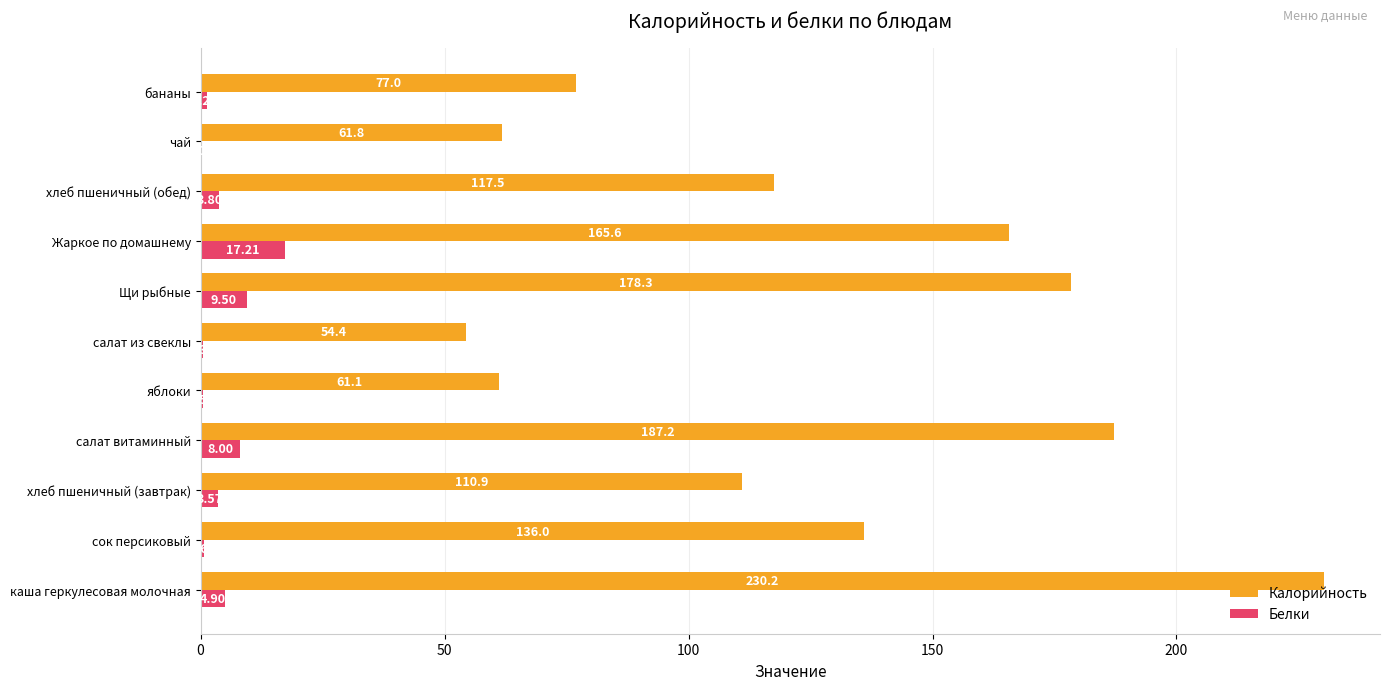

Which category has the highest value in the Калорийность series?

каша геркулесовая молочная